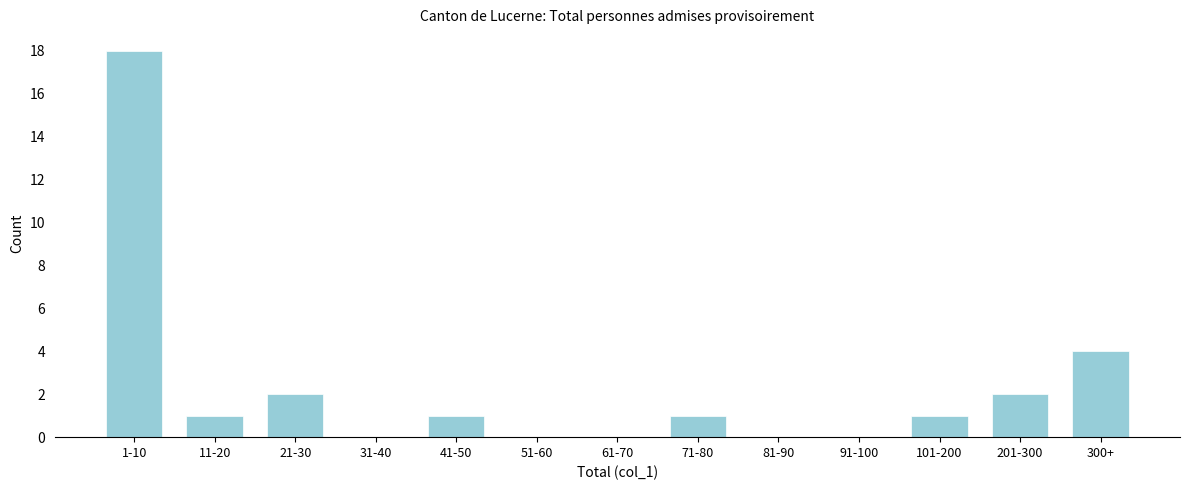

Reading left to right, what are all the values shown in this chart?

1-10=18	11-20=1	21-30=2	31-40=0	41-50=1	51-60=0	61-70=0	71-80=1	81-90=0	91-100=0	101-200=1	201-300=2	300+=4